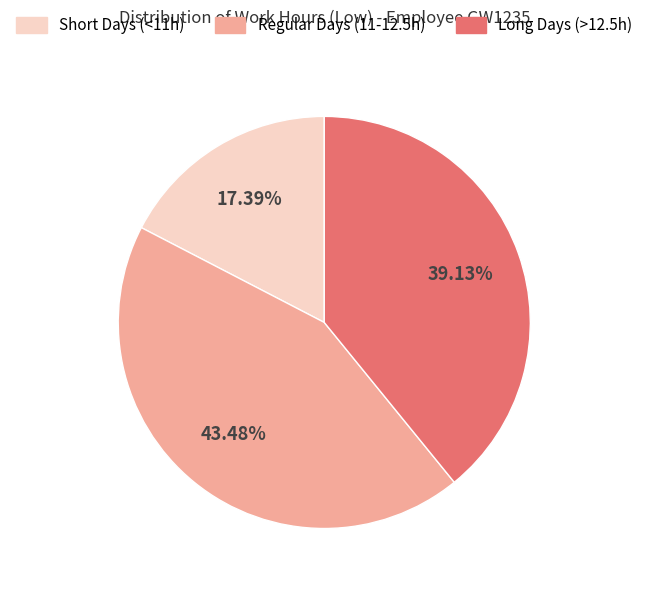

Is there any slice that represents more than half of the pie?

No